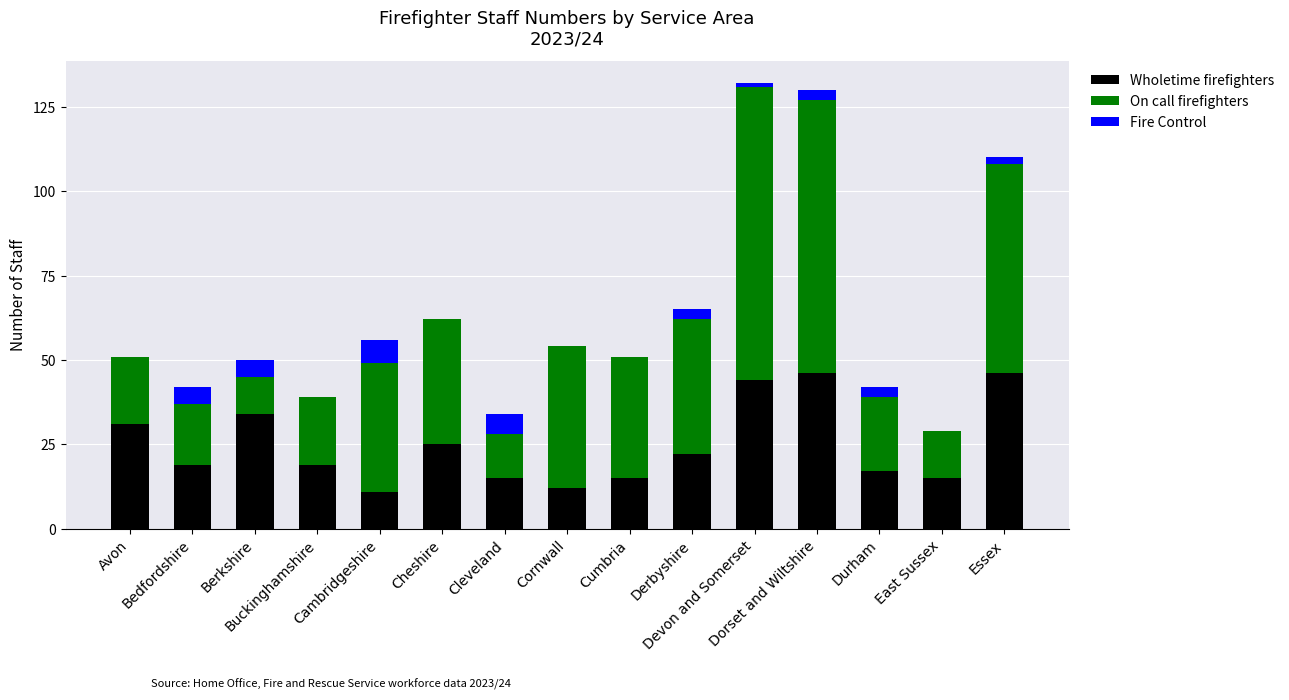

What are all the series names shown in the legend?

Wholetime firefighters, On call firefighters, Fire Control